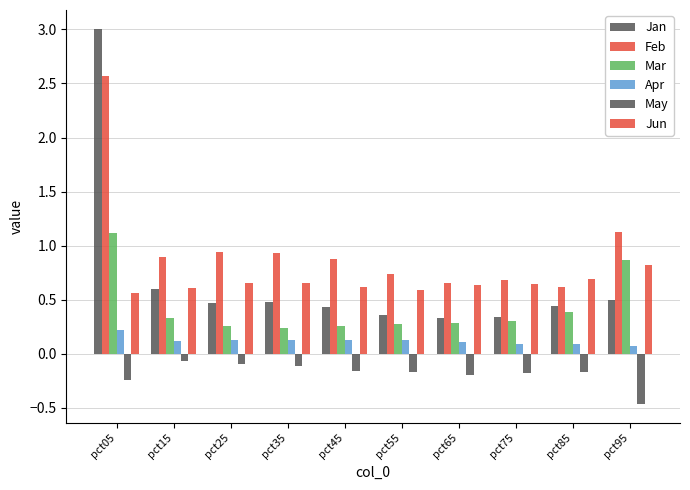

What is the value of the Mar bar at the 8th from the left?

0.3